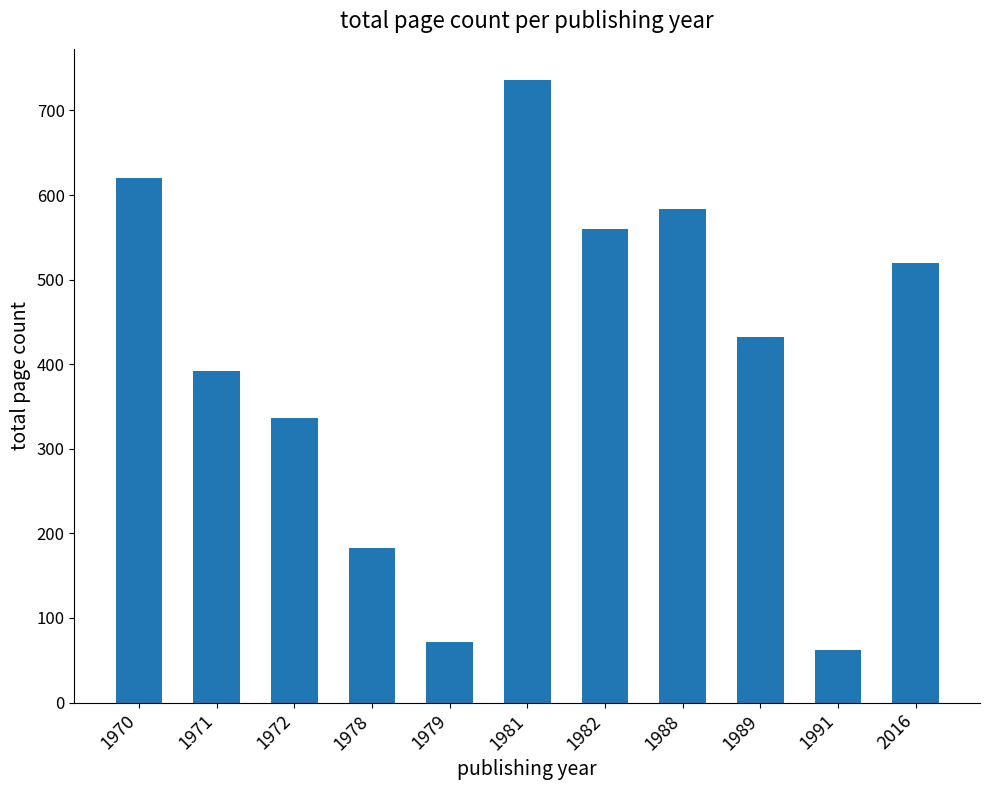

What is the approximate value at 1989?

432